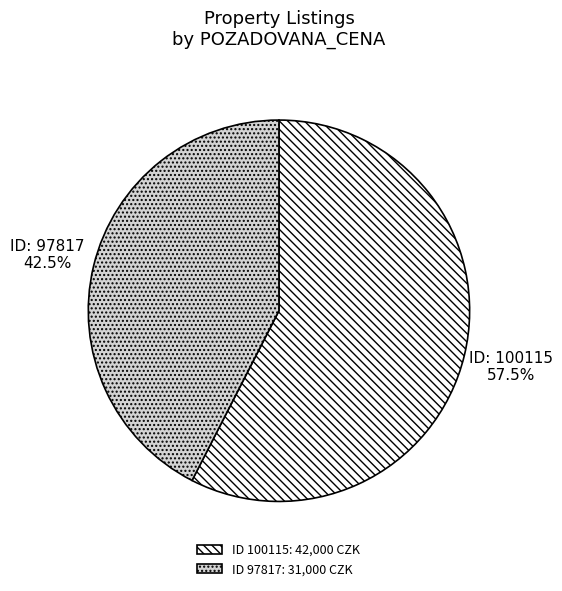

Between ID 100115: 42,000 CZK and ID 97817: 31,000 CZK, which is larger?

ID 100115: 42,000 CZK